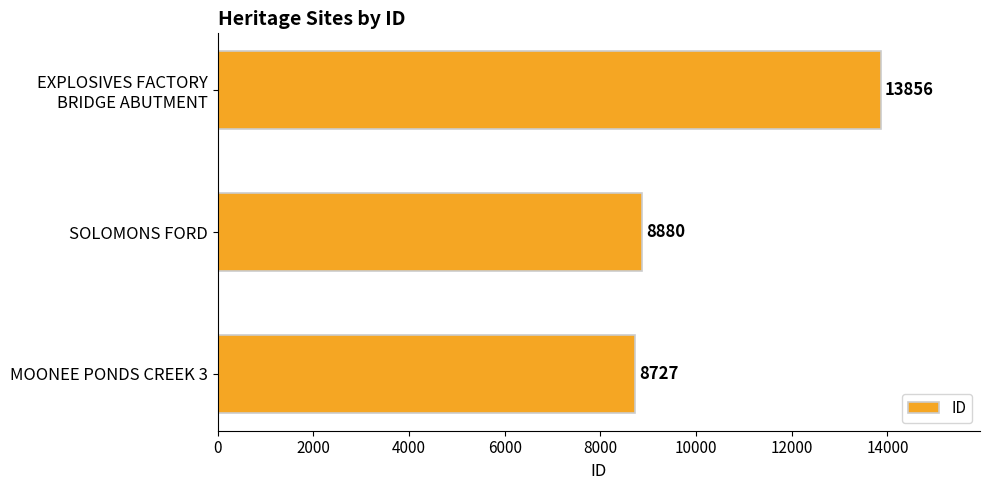

The chart shows a value of 15433 at MOONEE PONDS CREEK 3. True or false?

False